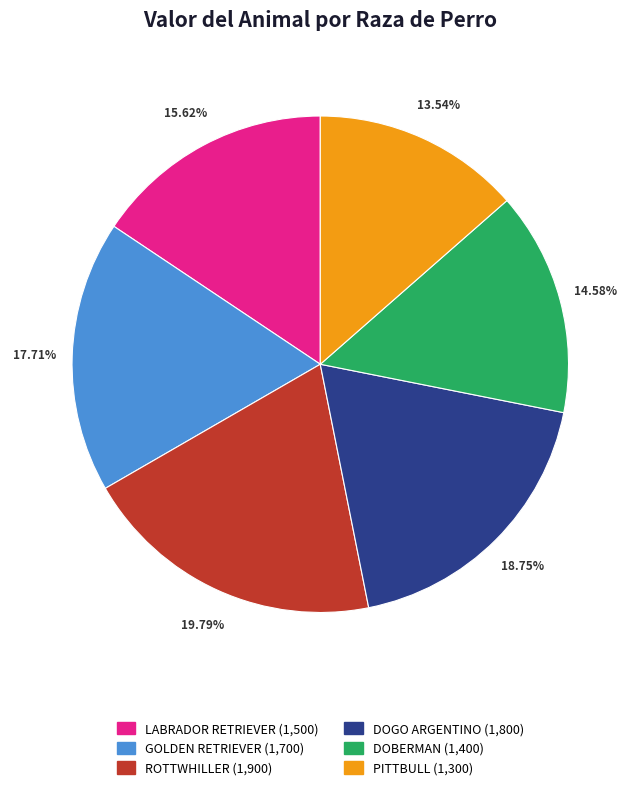

What is the ratio of the value at GOLDEN RETRIEVER to the value at ROTTWHILLER?

0.9